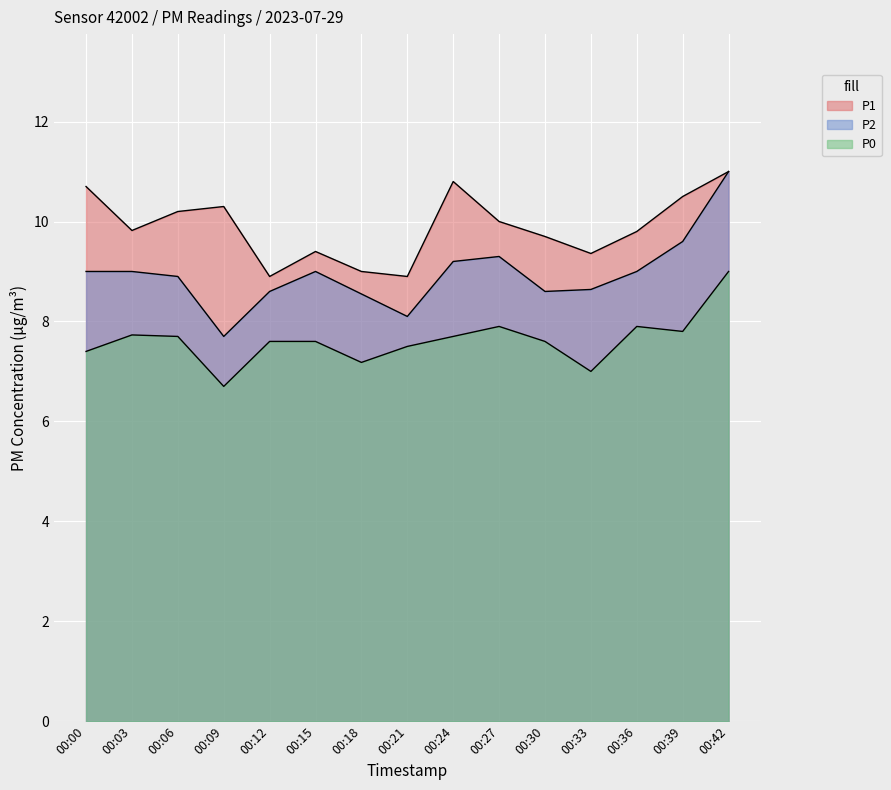

What is the difference between the maximum and minimum values in the P1 series?

2.1